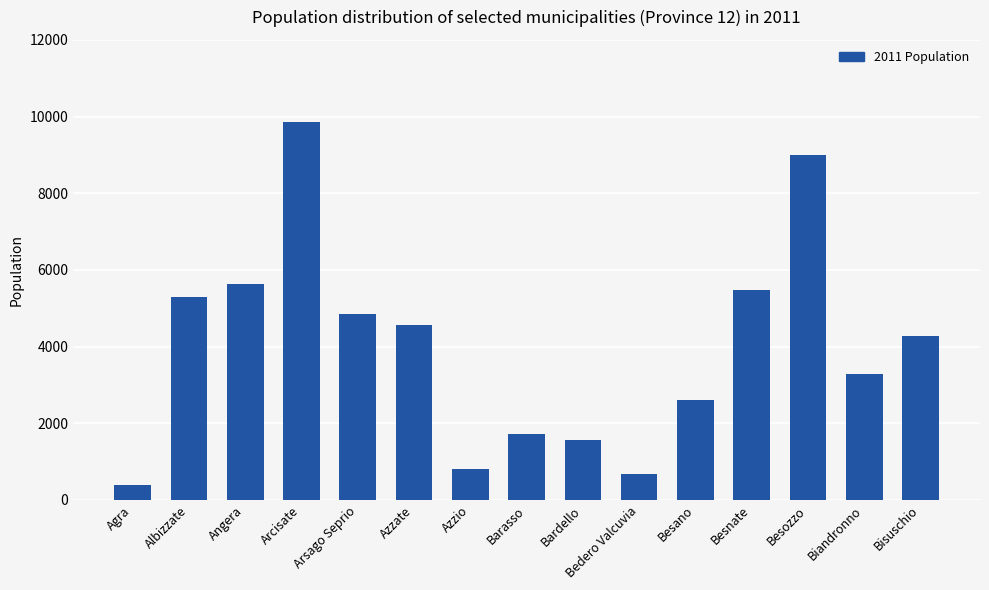

Reading right to left, extract all data points from this chart.

4267	3285	8994	5464	2603	667	1550	1710	802	4554	4845	9850	5622	5292	379